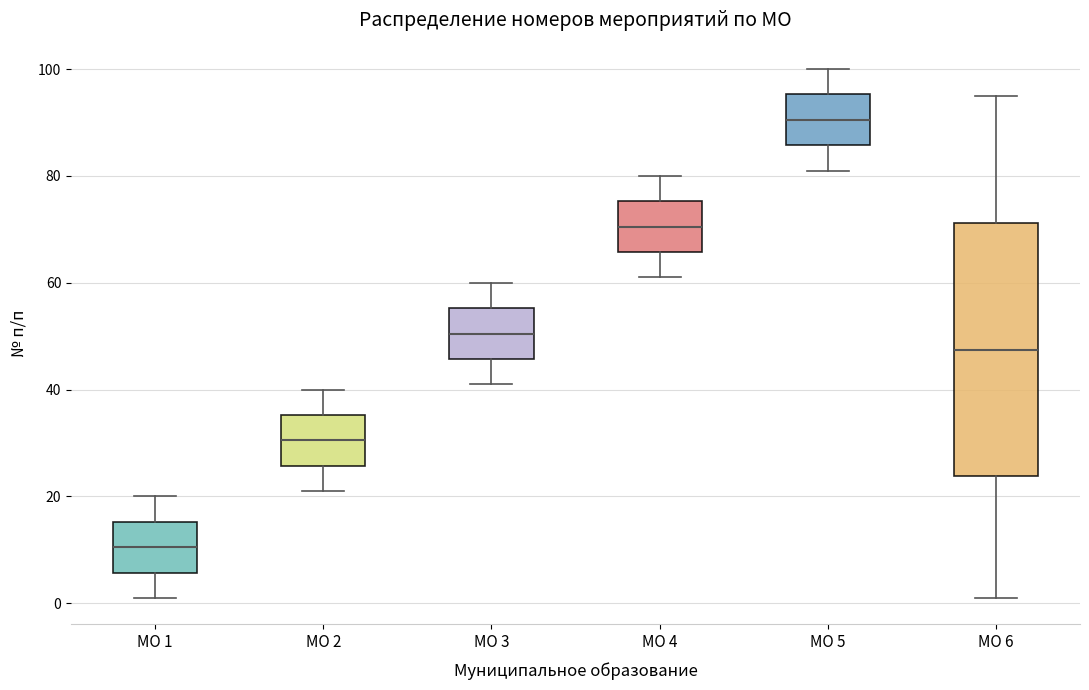

Which box's median line is the lowest?

МО 1